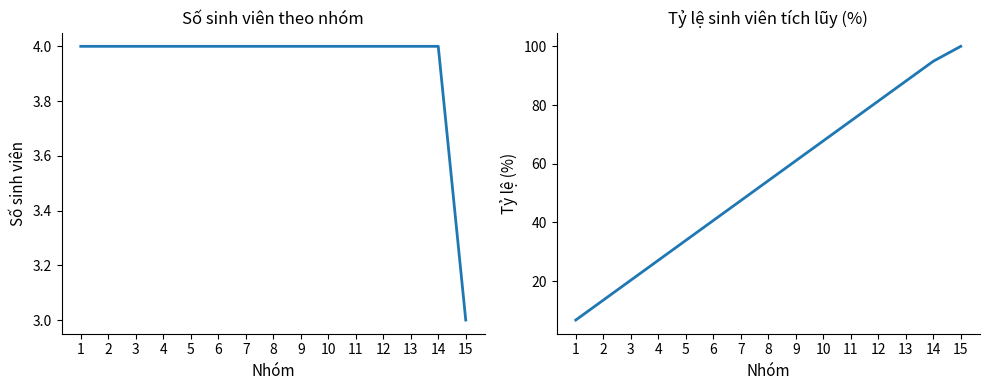

True or false: Số SV mỗi nhóm has more than 2 interior local peaks.

False